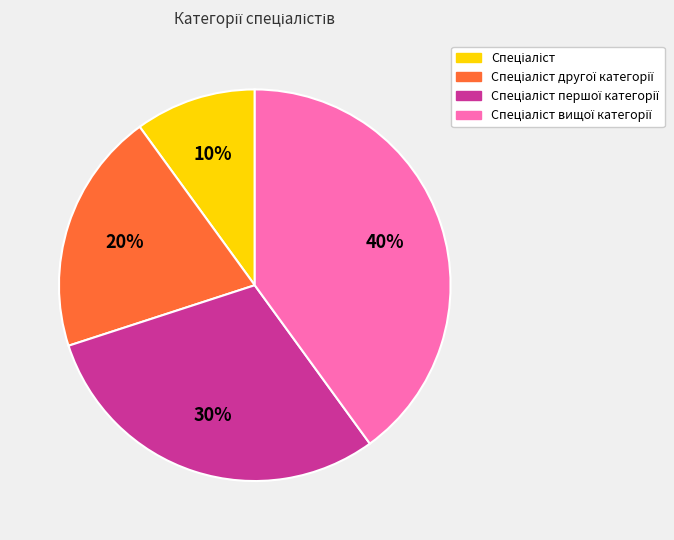

Does any single category account for the majority?

No